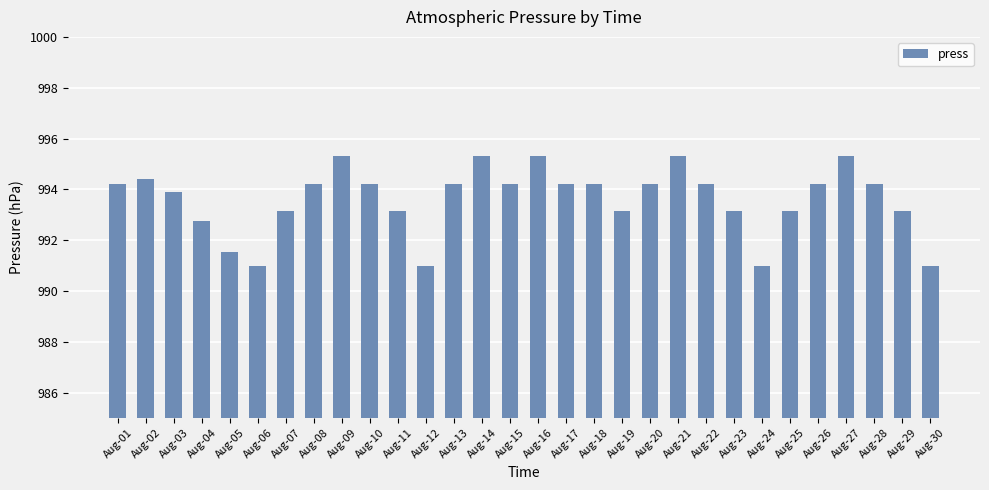

What is the value of the 12th bar from the left?

991.0